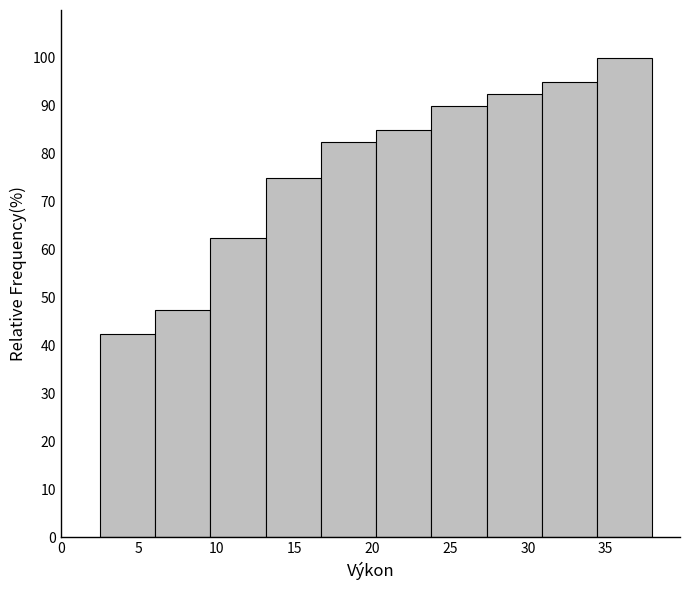

What is the height of the bar covering 9.60 to 13.15 on the x-axis? Neither the bar edges nor the heights are printed on the chart, so give them approximately, as read against the axes.

63